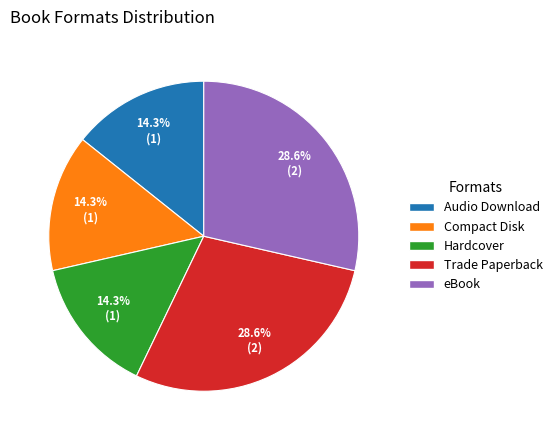

What is the ratio of the value at Audio Download to the value at Hardcover?

1.0